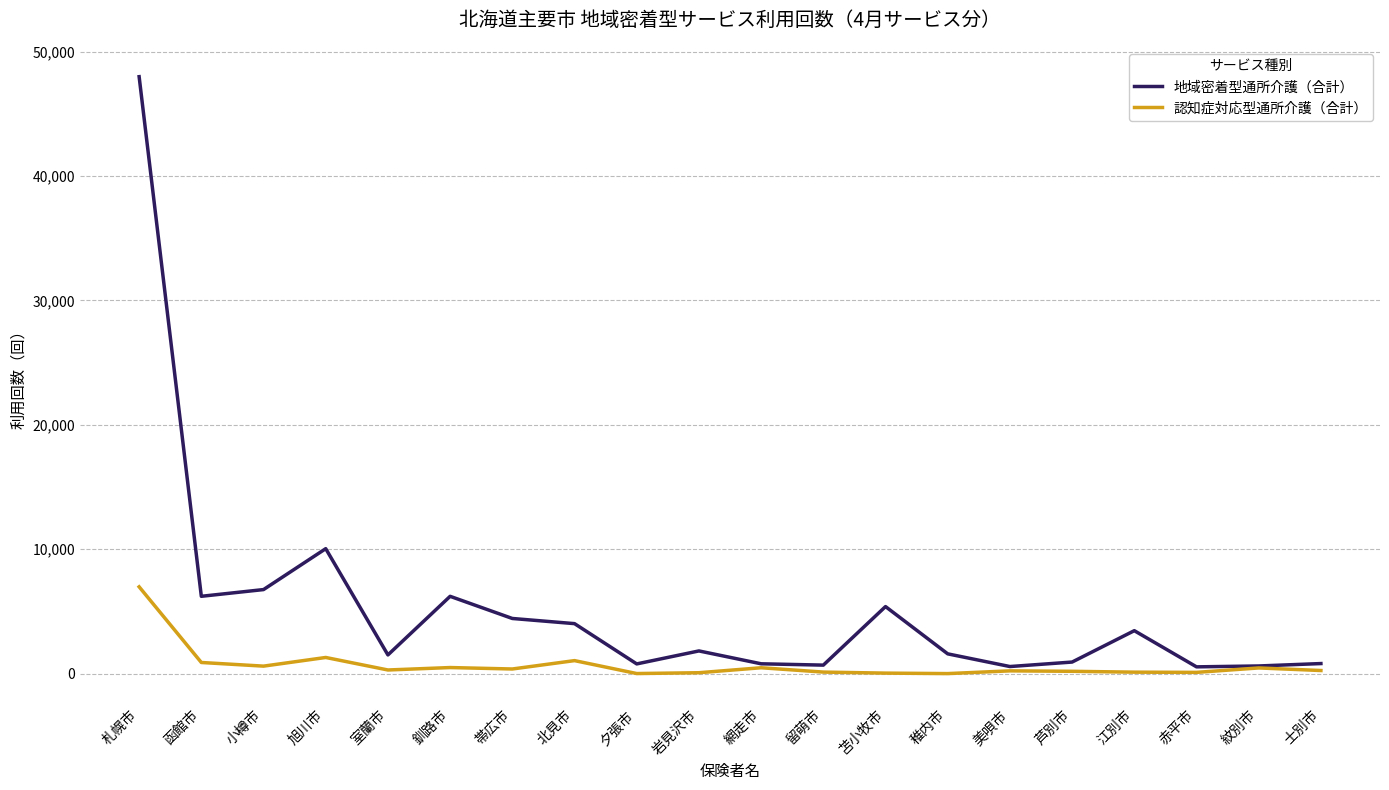

What is the difference between the highest and lowest values at 江別市?

3335